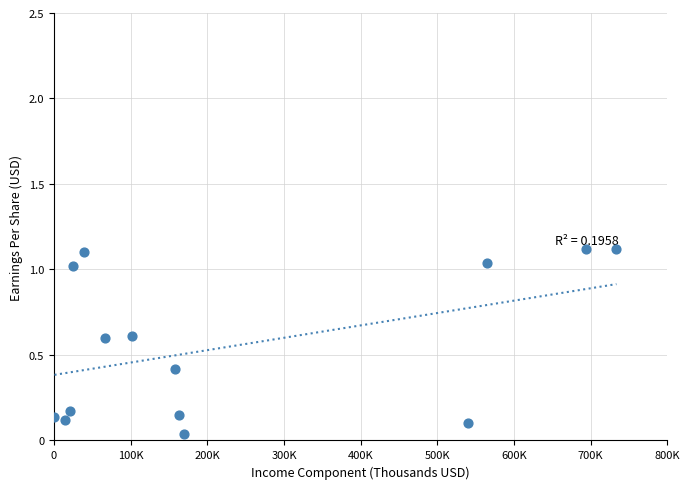

What is the range of X values (max minus min)?

733200.0